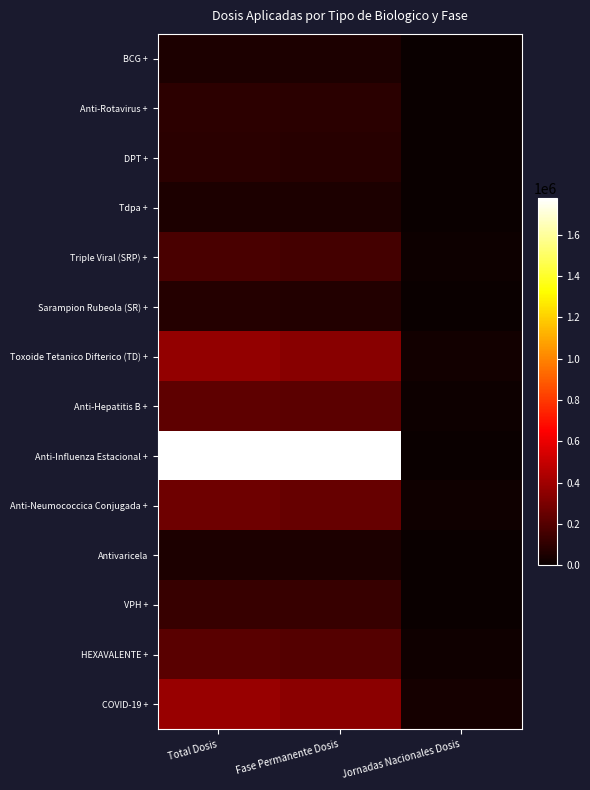

At how many categories does at least one series exceed 1220092?

2